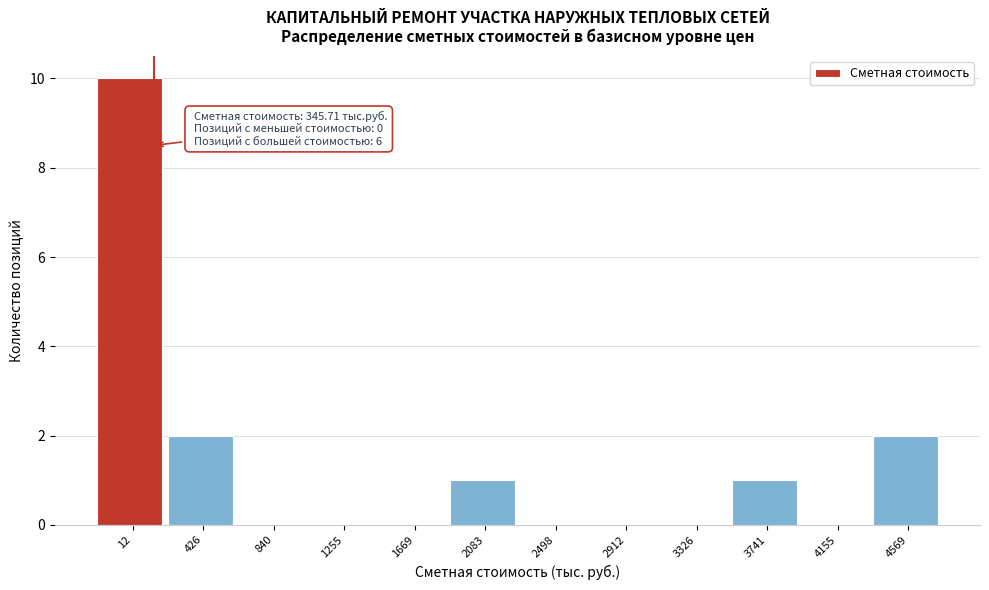

Reading left to right, what are all the values shown in this chart?

12=10	426=2	840=0	1255=0	1669=0	2083=1	2498=0	2912=0	3326=0	3741=1	4155=0	4569=2